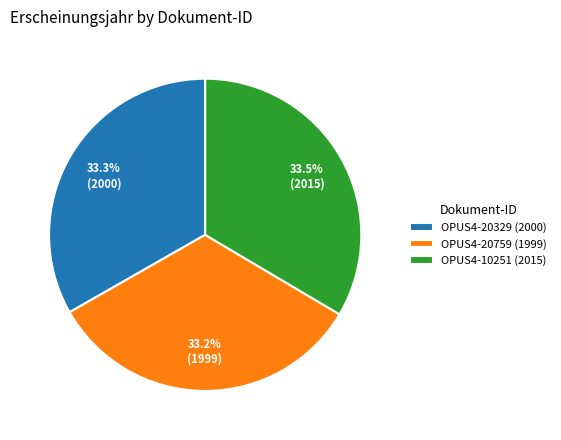

Is the sum of OPUS4-20759 (1999) and OPUS4-10251 (2015) greater than half?

Yes